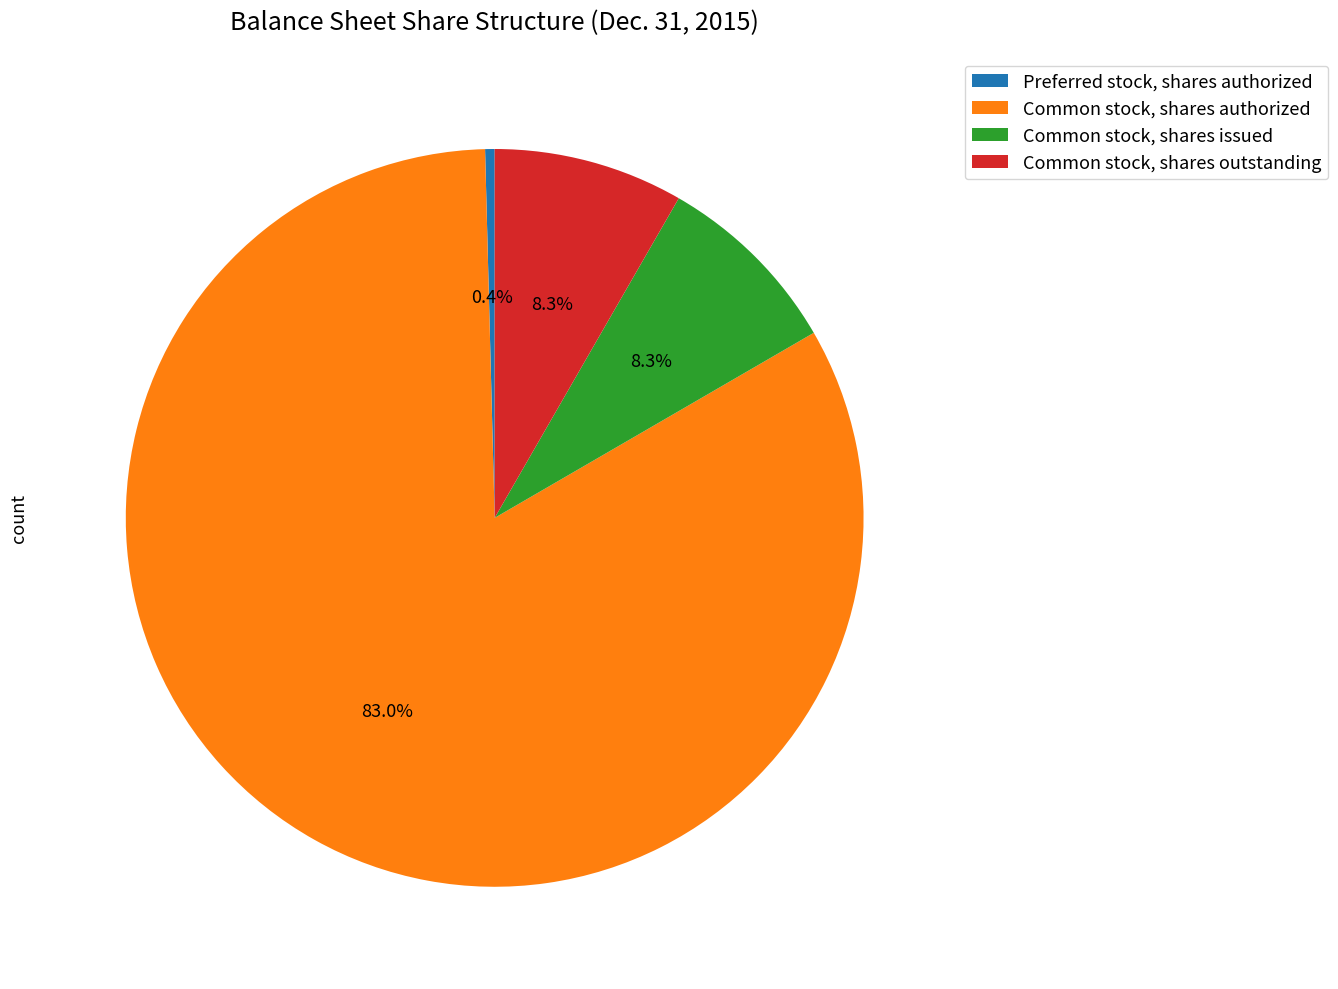

Does Common stock, shares authorized account for over 50% of the chart?

Yes